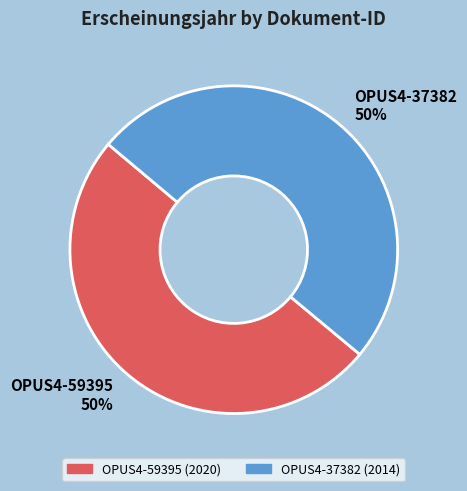

How many slices are in this pie chart?

2